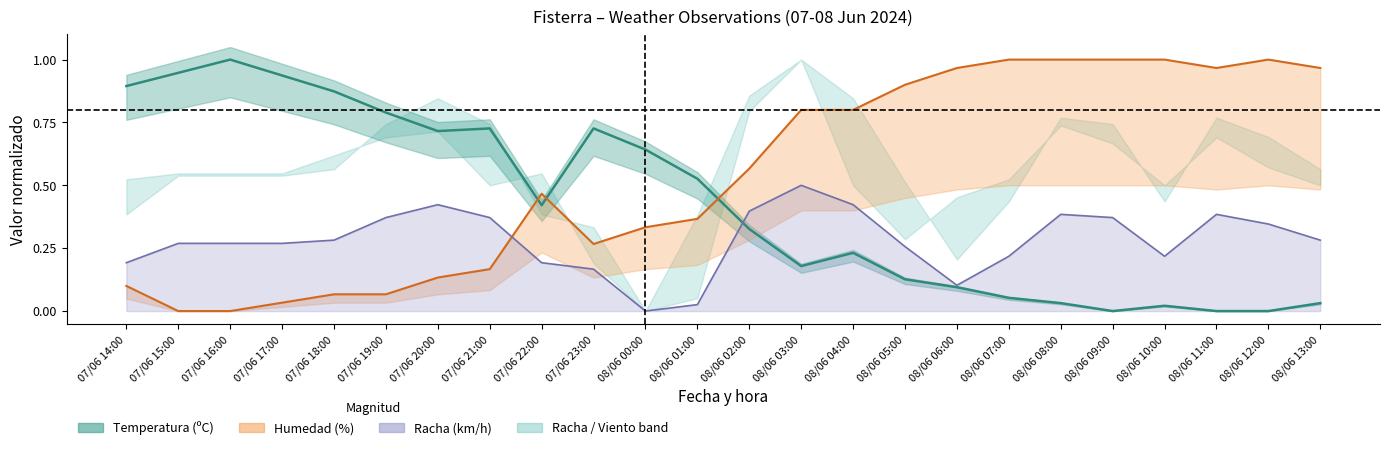

How many series are shown in this chart?

3